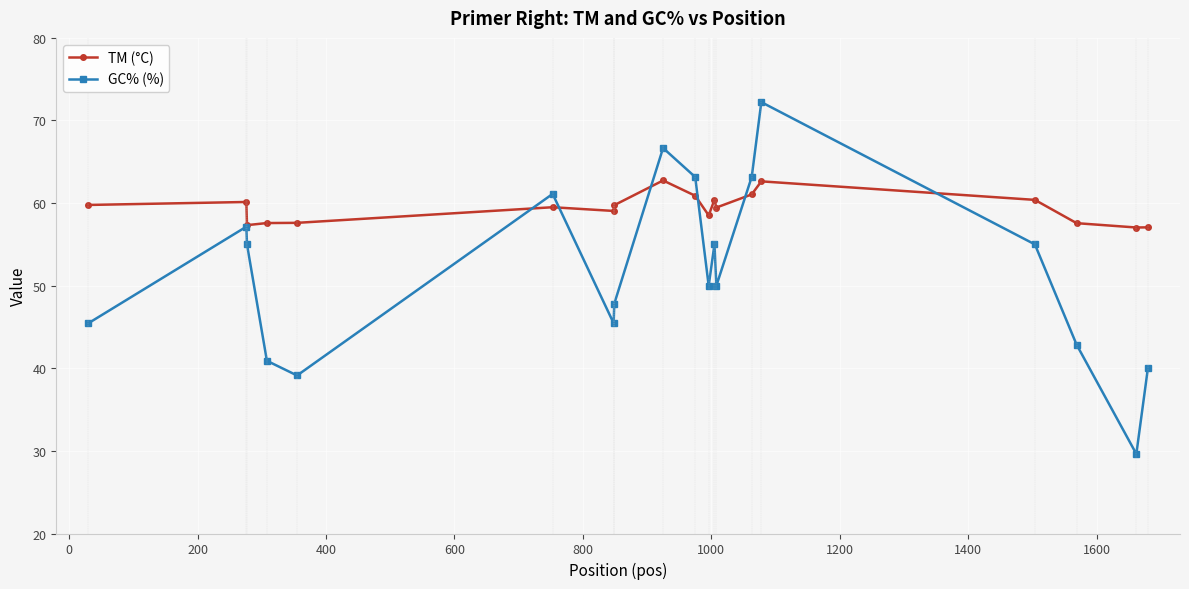

What is the value of the TM (°C) point at the 10th from the left?

60.9